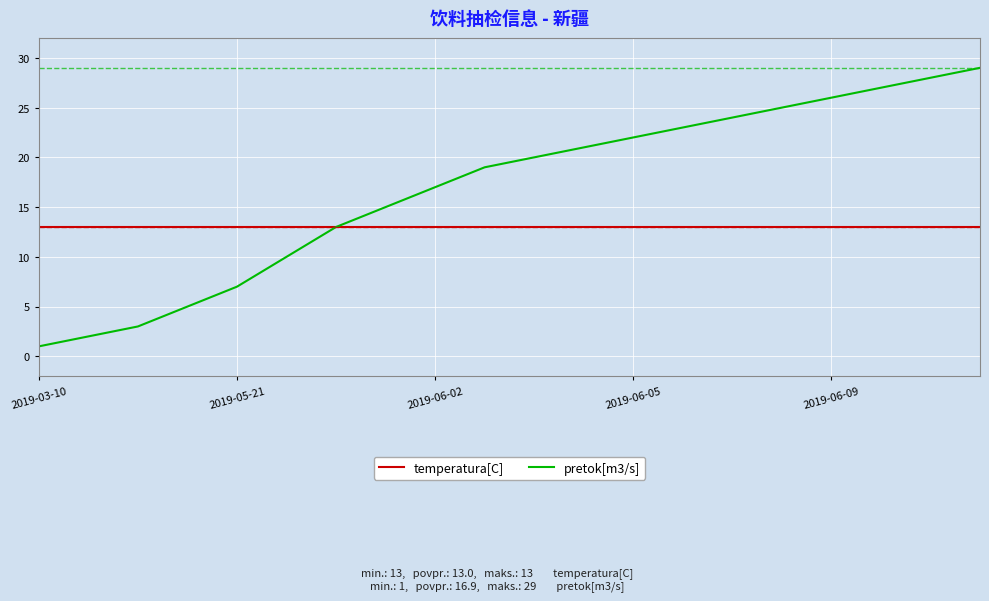

Which series has the largest total across all categories?

pretok[m3/s]